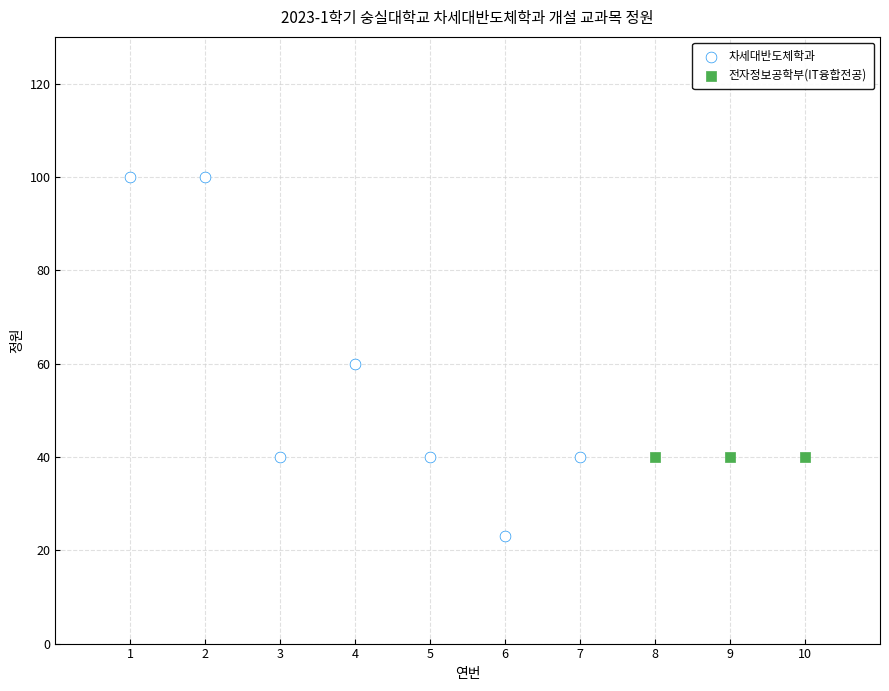

Which series reaches the minimum Y coordinate?

차세대반도체학과